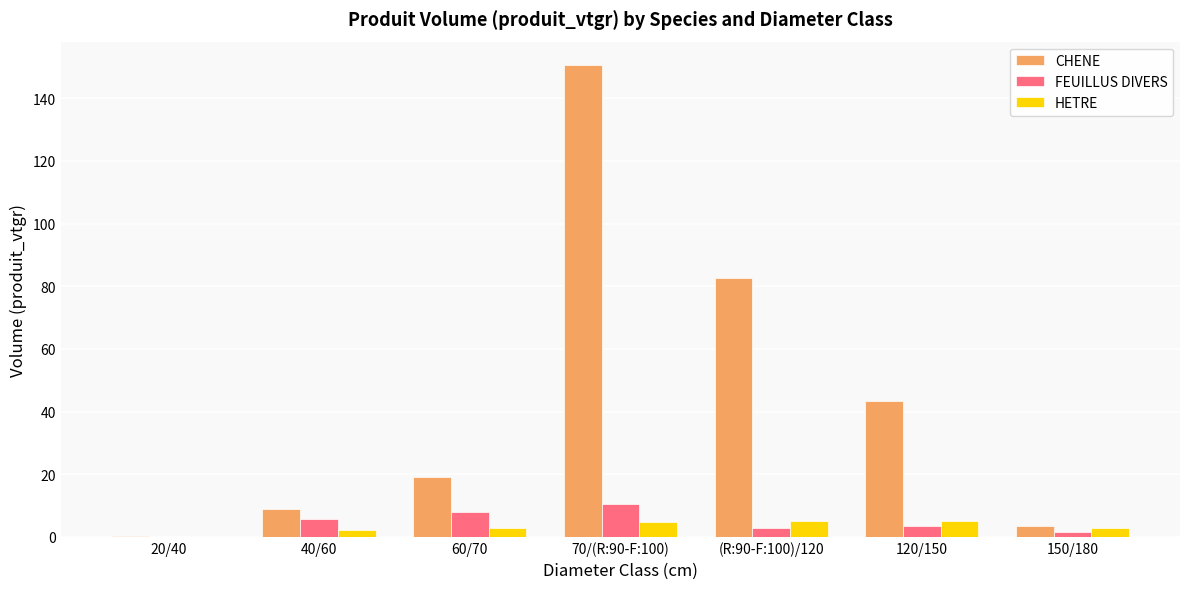

Which series changed the most between 70/(R:90-F:100) and 120/150?

CHENE